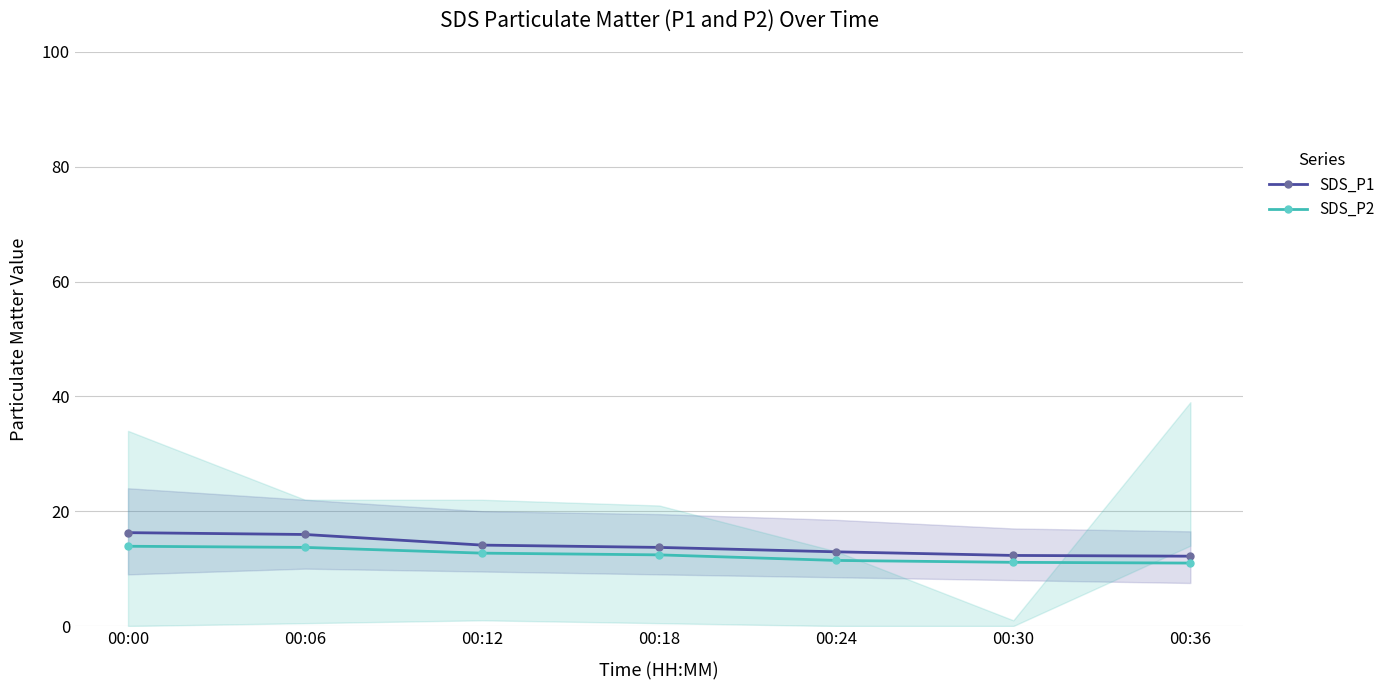

Which series has the largest range (max minus min)?

SDS_P1